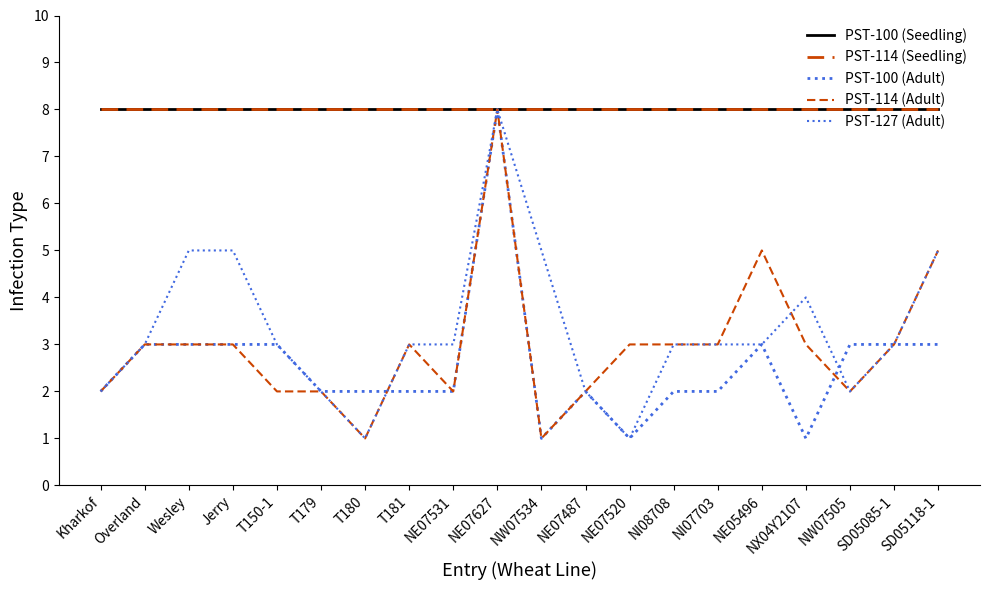

Is this an area chart (filled region under the line)?

No